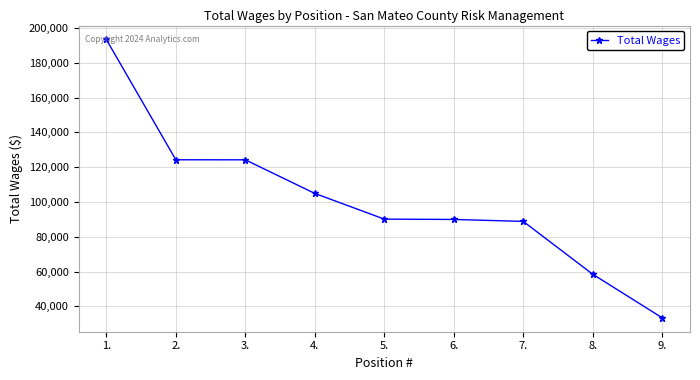

Which has a higher value, 9. or 3.?

3.